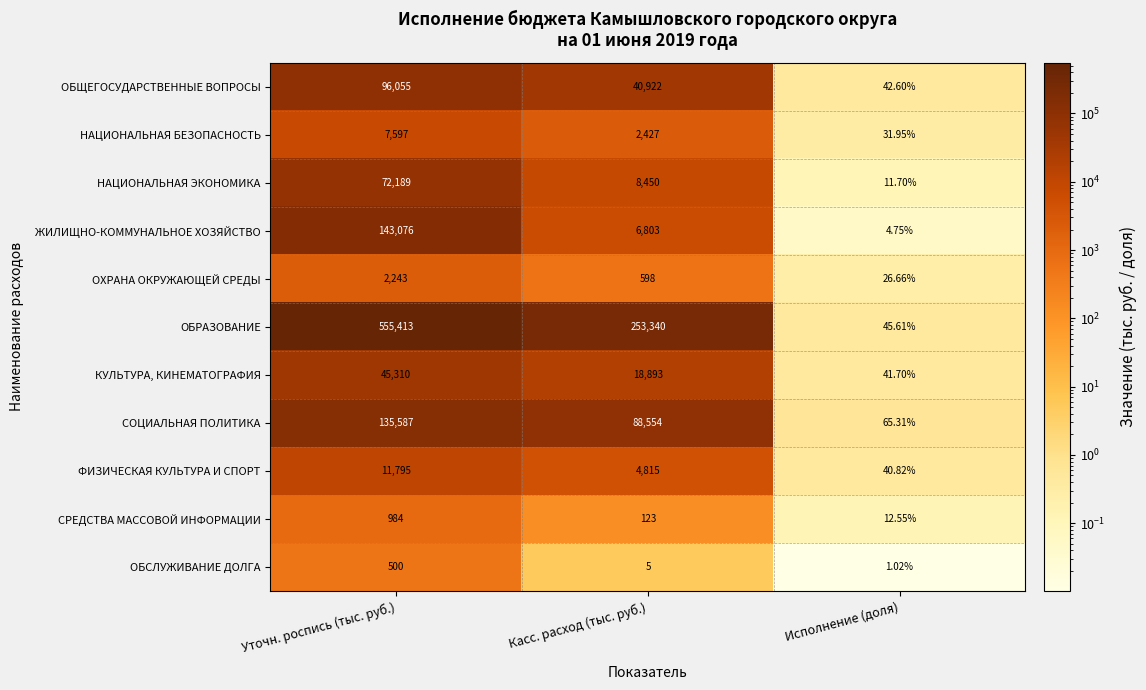

At which label is ЖИЛИЩНО-КОММУНАЛЬНОЕ ХОЗЯЙСТВО closest to 71540?

Касс. расход (тыс. руб.)